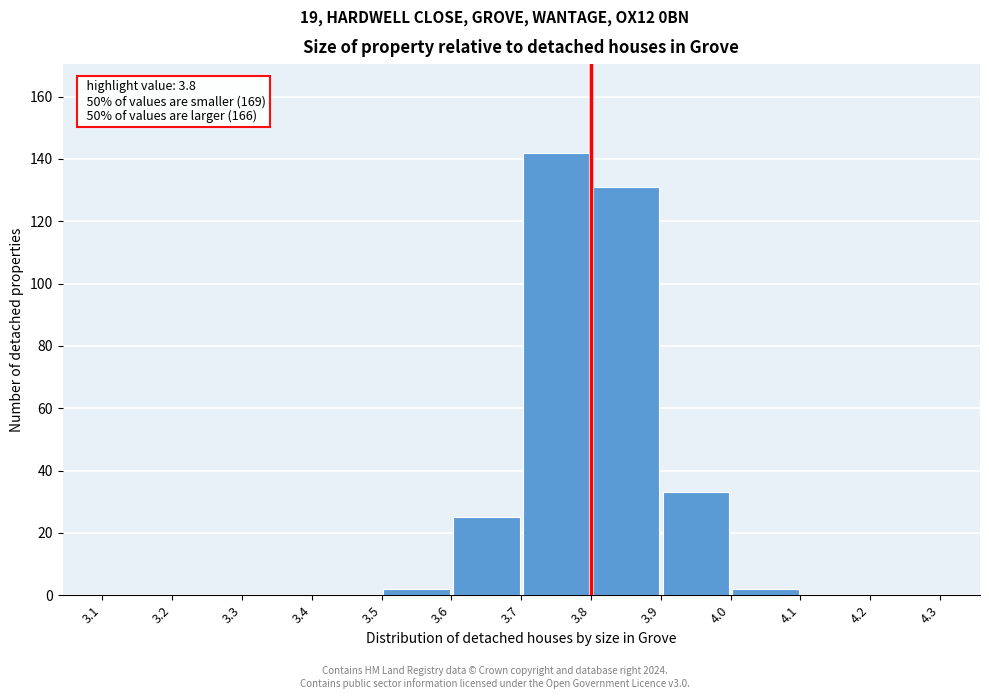

Which range on the x-axis has the tallest bar?

3.7 to 3.8